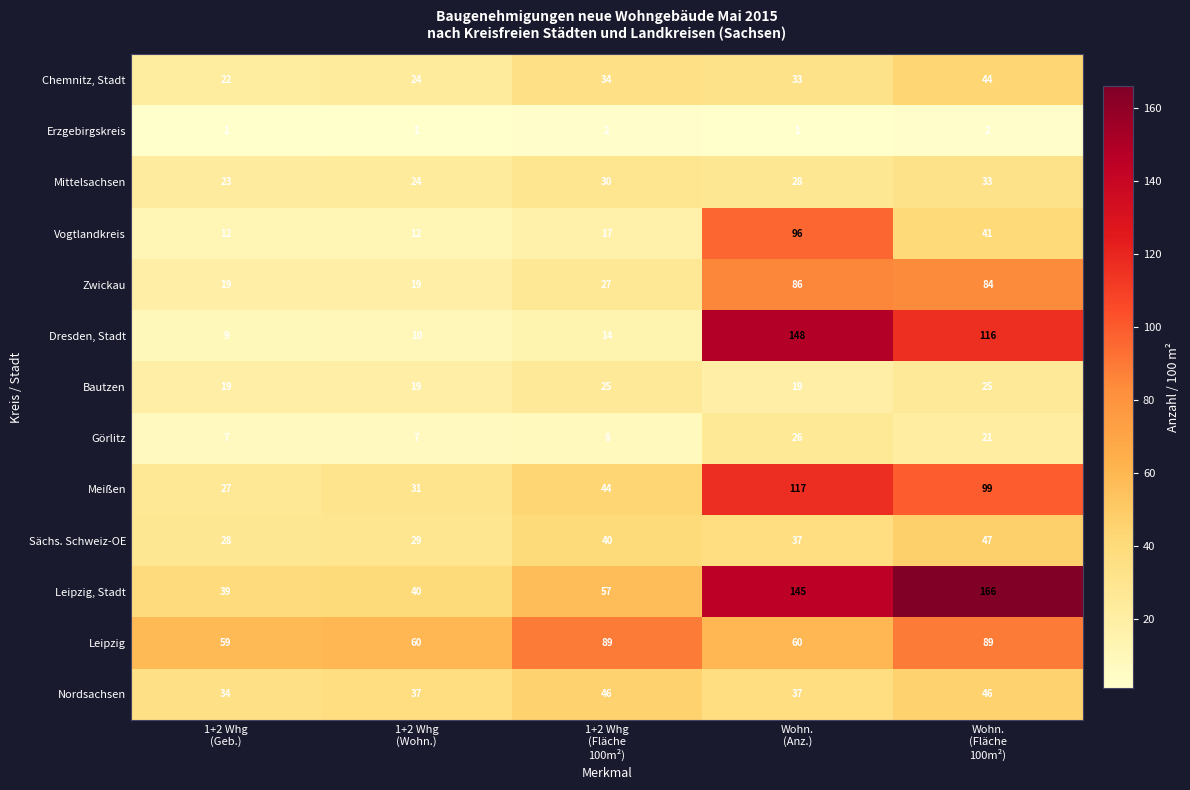

Which label corresponds to the largest value in the chart?

Wohn.
(Fläche
100m²)